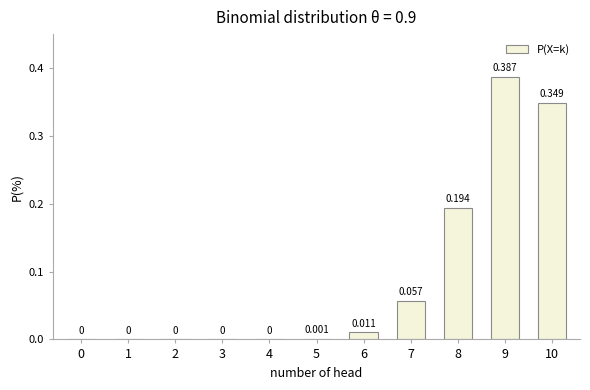

How many positive values are there?

6